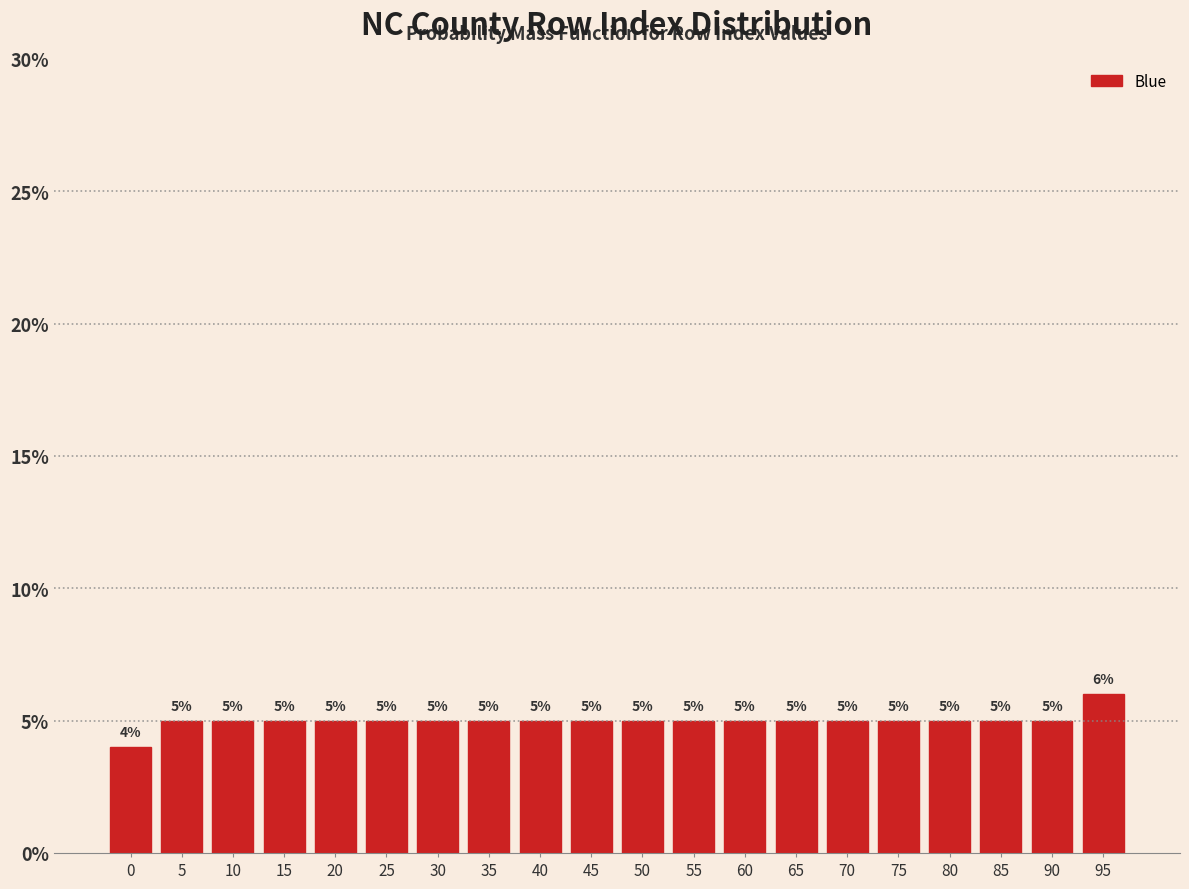

Reading left to right, extract all data points from this chart.

0=4	5=5	10=5	15=5	20=5	25=5	30=5	35=5	40=5	45=5	50=5	55=5	60=5	65=5	70=5	75=5	80=5	85=5	90=5	95=6